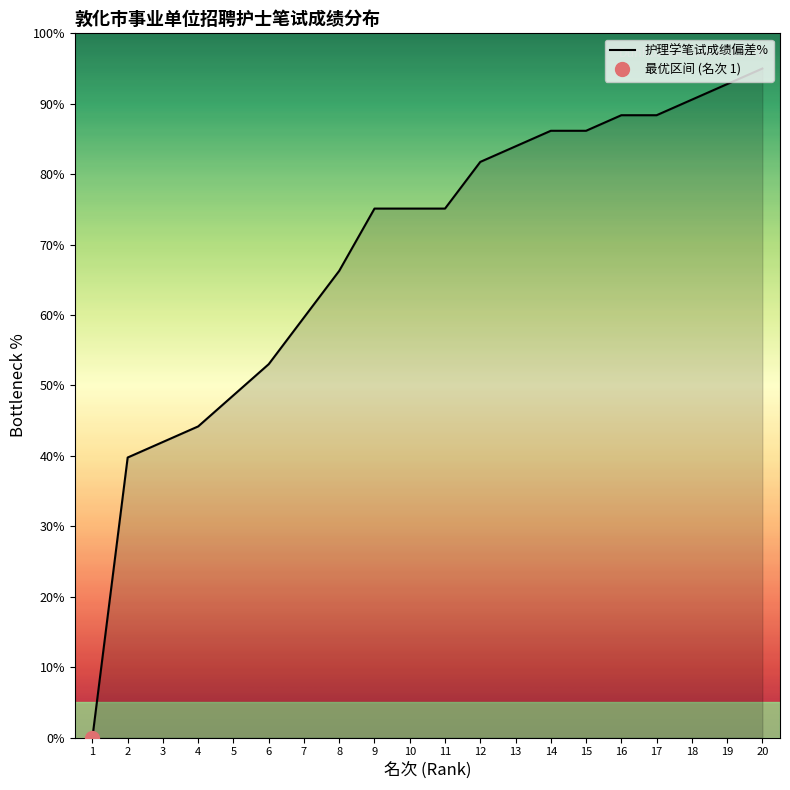

What is the sum of all values?

1372.0